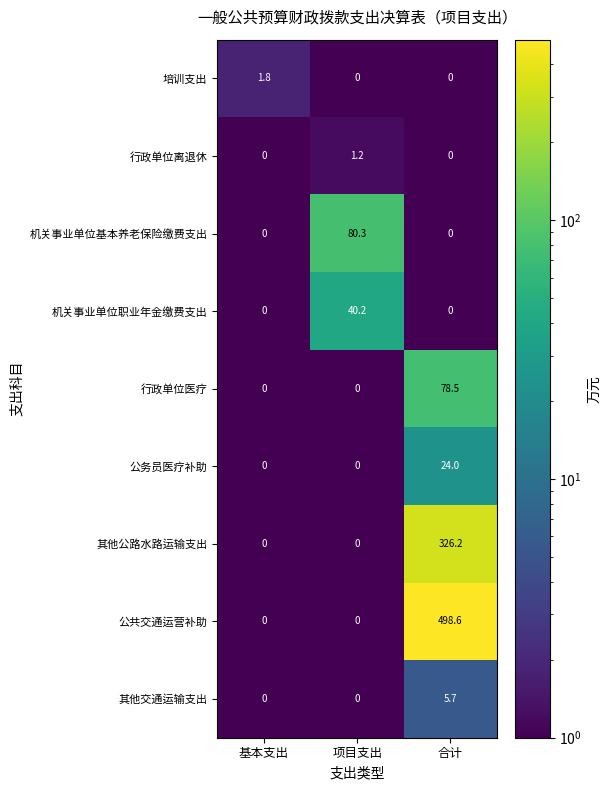

What is the difference between the 其他公路水路运输支出 values at 项目支出 and 合计?

326.2